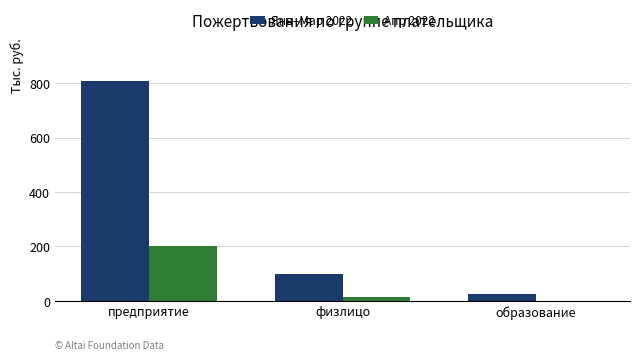

The Янв–Мар 2022 series shows 51.6 at физлицо. True or false?

False